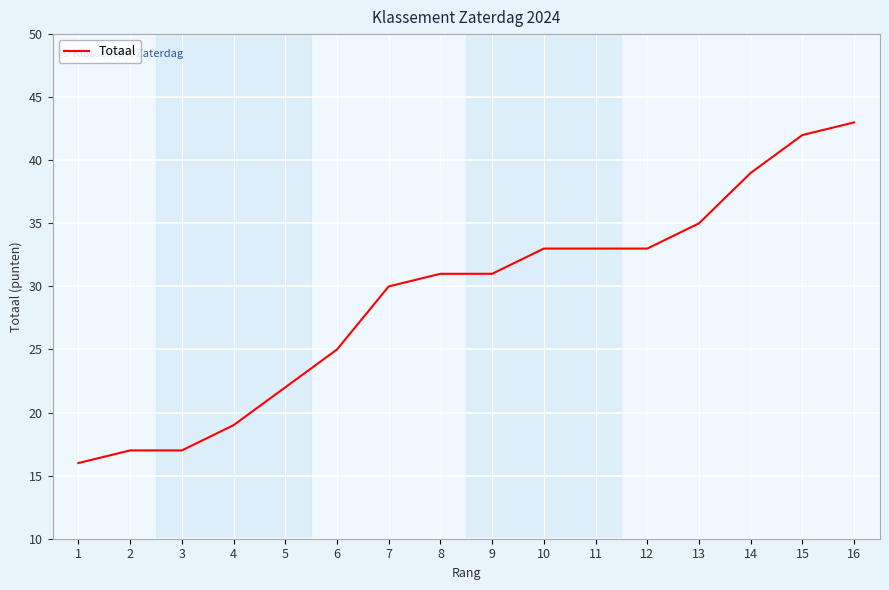

At which category does the chart reach its peak across all series?

16